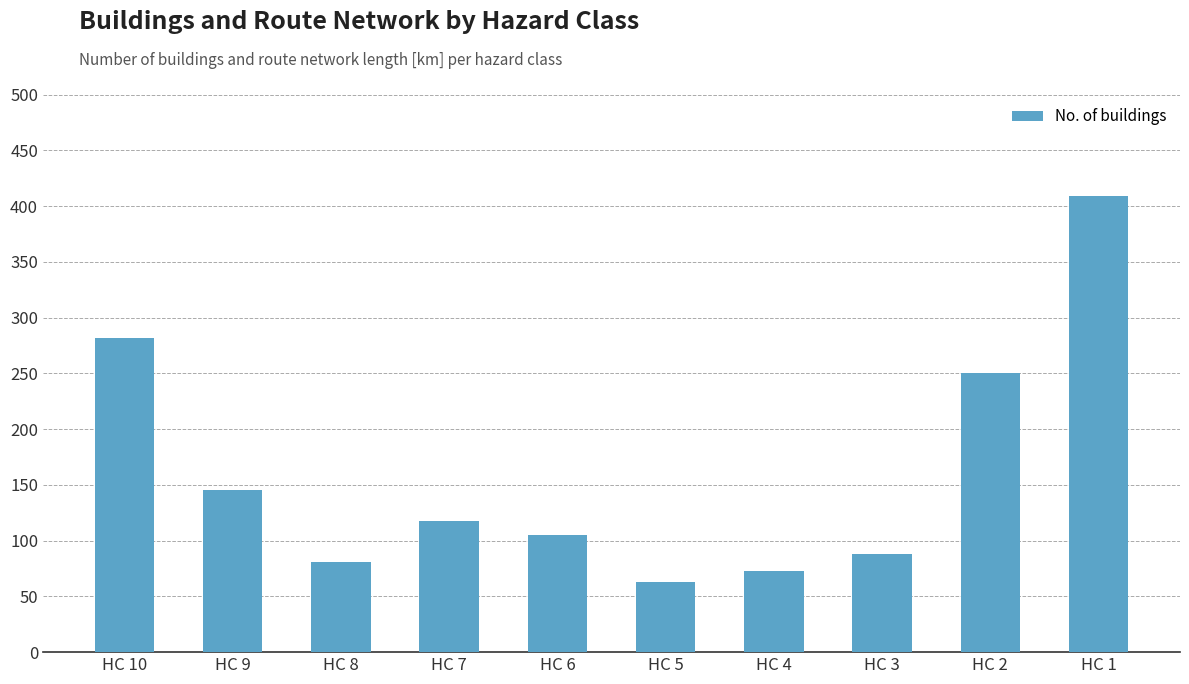

True or false: the data shows 186 at HC 7.

False